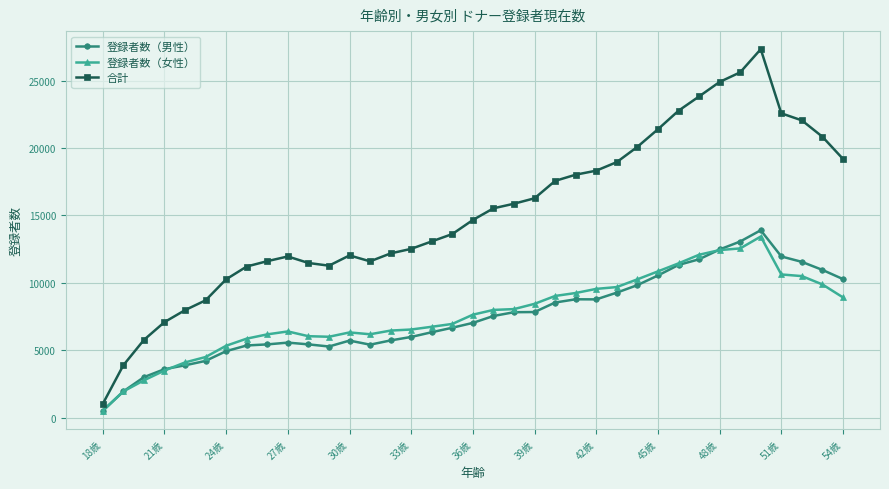

What is the value of the 登録者数（女性） point at the 23rd from the left?

9023